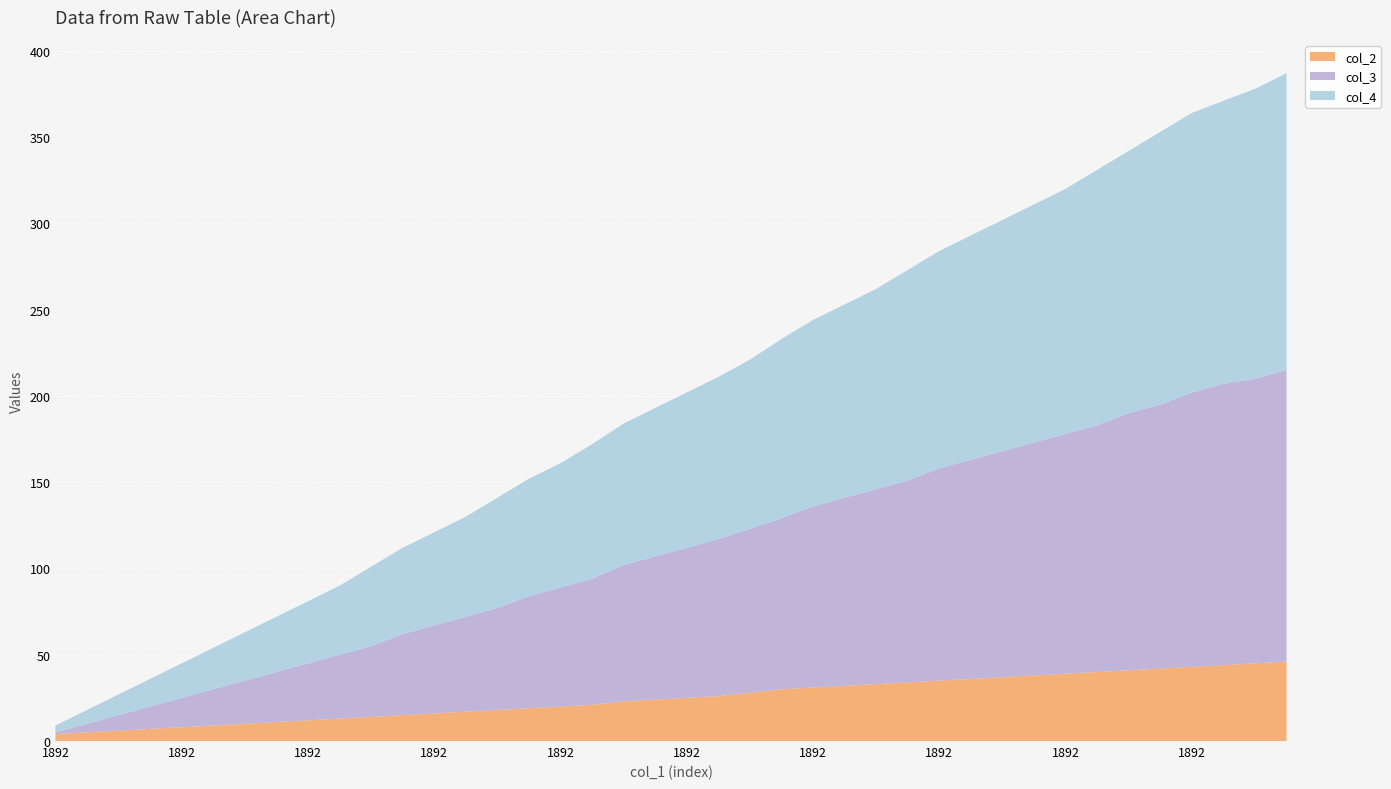

Reading left to right, extract all data points from this chart.

col_3: 1892=1	1892=5	1892=9	1892=13	1892=17	1892=21	1892=25	1892=29	1892=33	1892=37	1892=41	1892=47	1892=51	1892=55	1892=59	1892=65	1892=69	1892=73	1892=79	1892=83	1892=87	1892=91	1892=95	1892=99	1892=105	1892=109	1892=113	1892=117	1892=123	1892=127	1892=131	1892=135	1892=139	1892=143	1892=149	1892=153	1892=159	1892=163	1892=165	1892=169
col_4: 1892=4	1892=8	1892=12	1892=16	1892=20	1892=24	1892=28	1892=32	1892=36	1892=40	1892=46	1892=50	1892=54	1892=58	1892=64	1892=68	1892=72	1892=78	1892=82	1892=86	1892=90	1892=94	1892=98	1892=104	1892=108	1892=112	1892=116	1892=122	1892=126	1892=130	1892=134	1892=138	1892=142	1892=148	1892=152	1892=158	1892=162	1892=164	1892=168	1892=172
col_2: 1892=4	1892=5	1892=6	1892=7	1892=8	1892=9	1892=10	1892=11	1892=12	1892=13	1892=14	1892=15	1892=16	1892=17	1892=18	1892=19	1892=20	1892=21	1892=23	1892=24	1892=25	1892=26	1892=28	1892=30	1892=31	1892=32	1892=33	1892=34	1892=35	1892=36	1892=37	1892=38	1892=39	1892=40	1892=41	1892=42	1892=43	1892=44	1892=45	1892=46